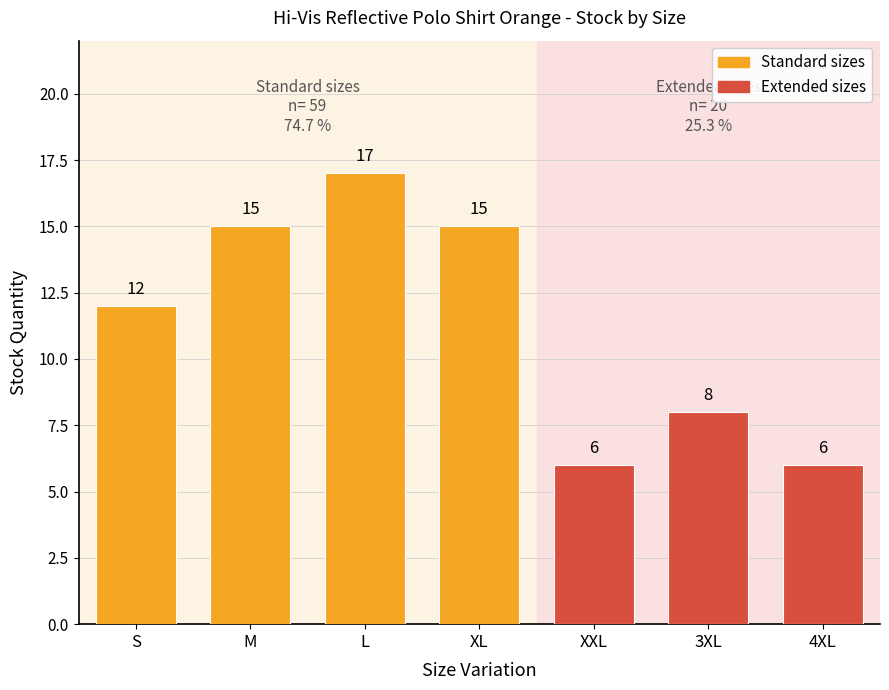

What is the difference between the maximum and minimum values in the Stock (Hi-Vis) series?

11.0